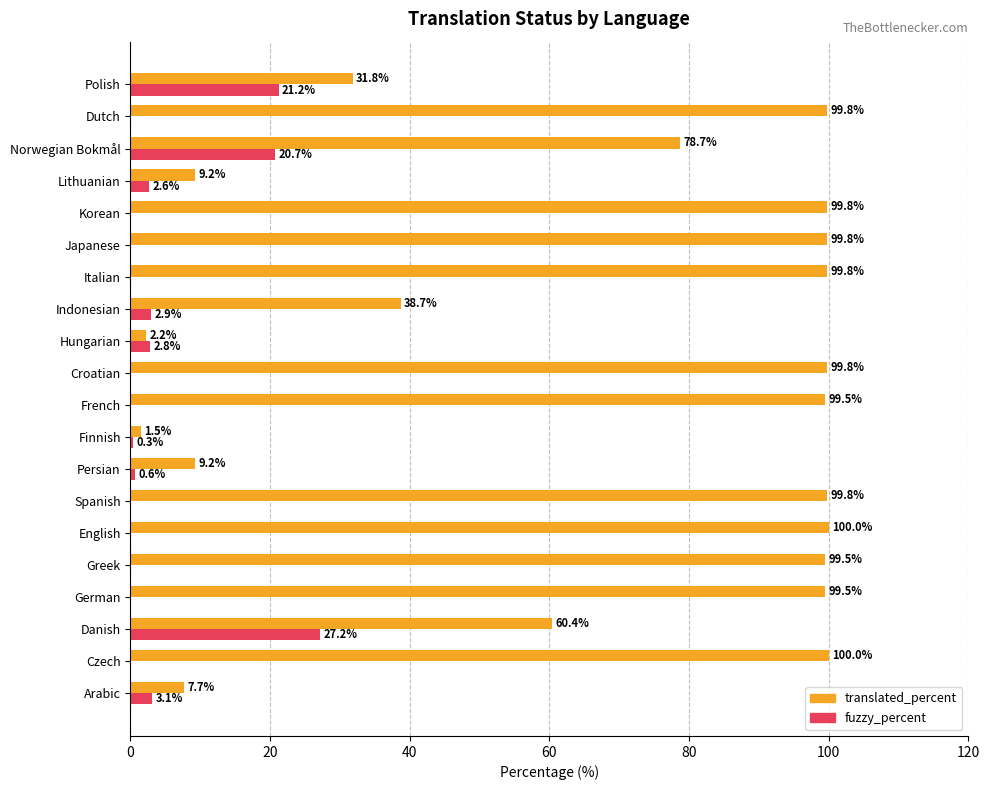

What is the sum of the translated_percent values at Greek and Finnish?

101.0